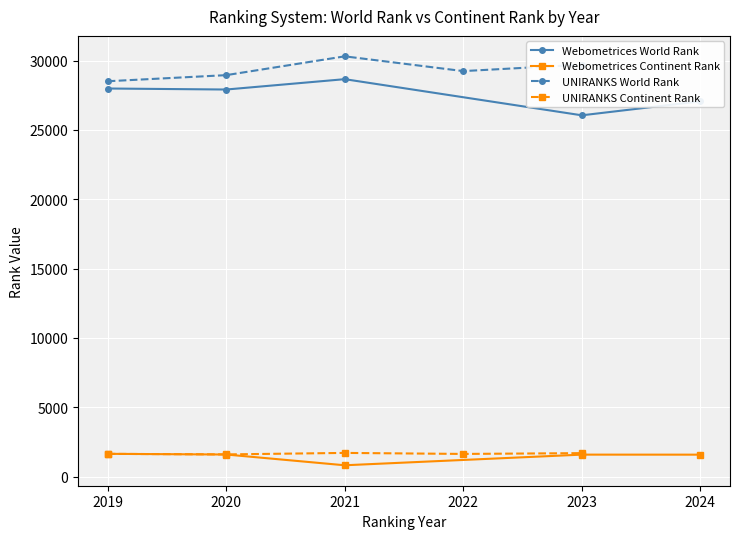

At which category does Webometrices World Rank reach its first local valley?

2020